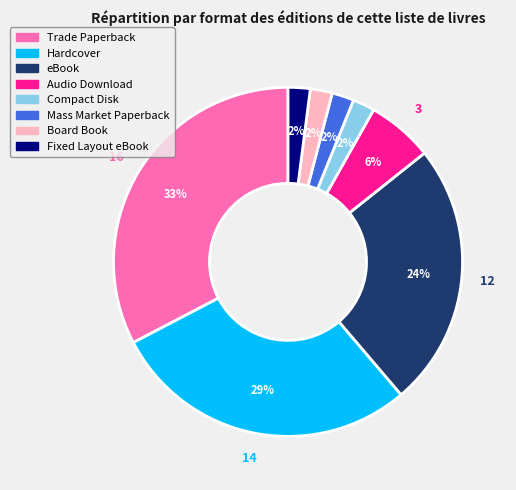

What is the largest slice in the pie chart?

Trade Paperback